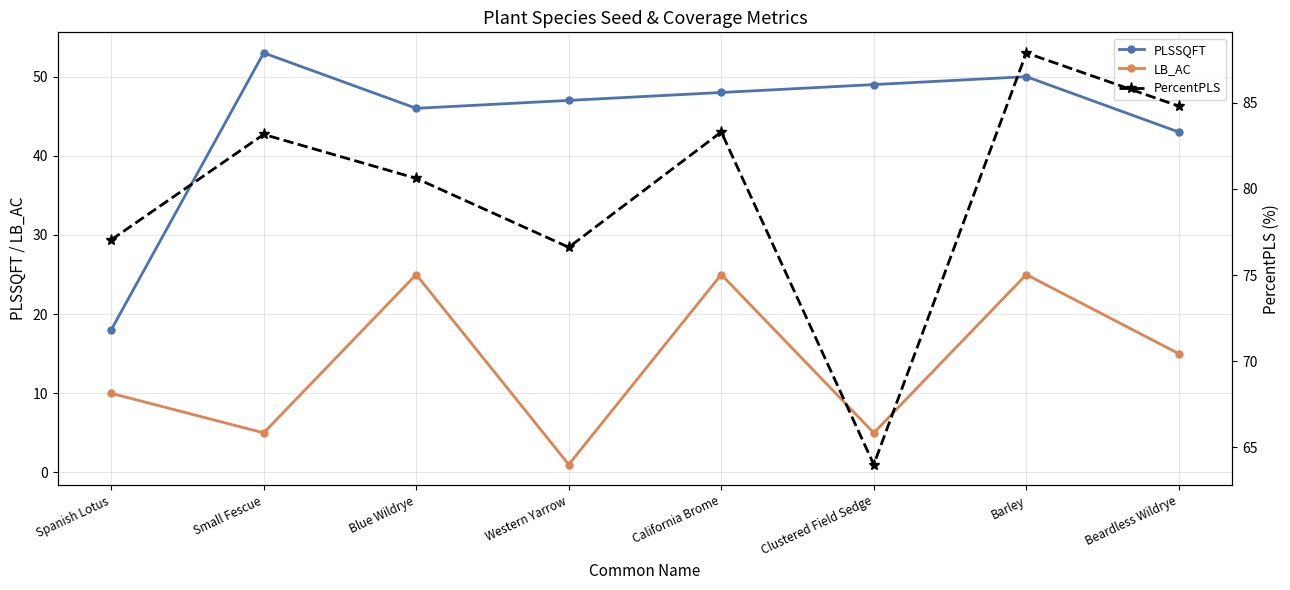

The PLSSQFT series shows 46.0 at Blue Wildrye. True or false?

True